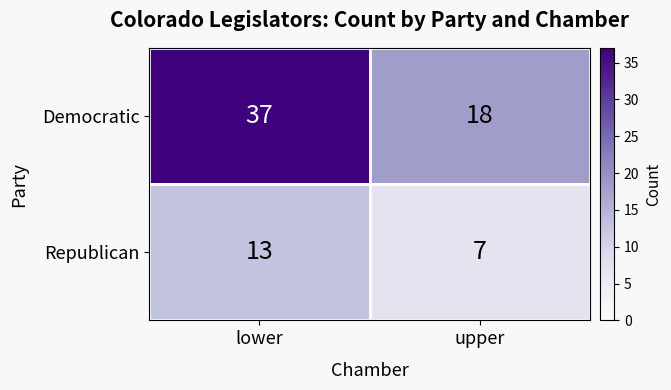

Which series has the largest total across all categories?

Democratic